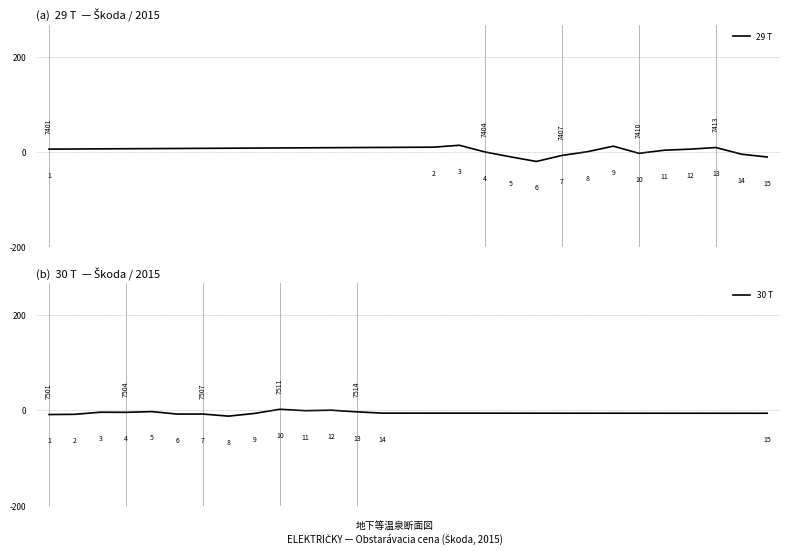

In 29 T, how many points are higher than both neighbors (excluding endpoints)?

3